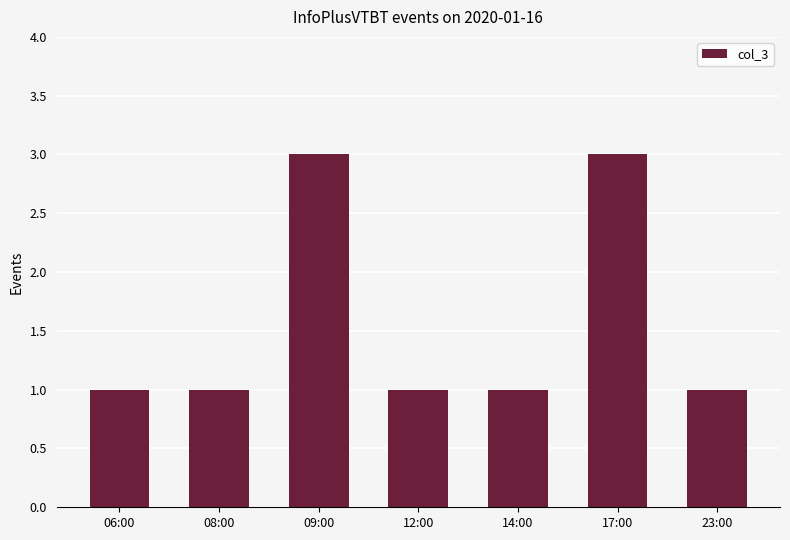

The value at 17:00 is 5. True or false?

False